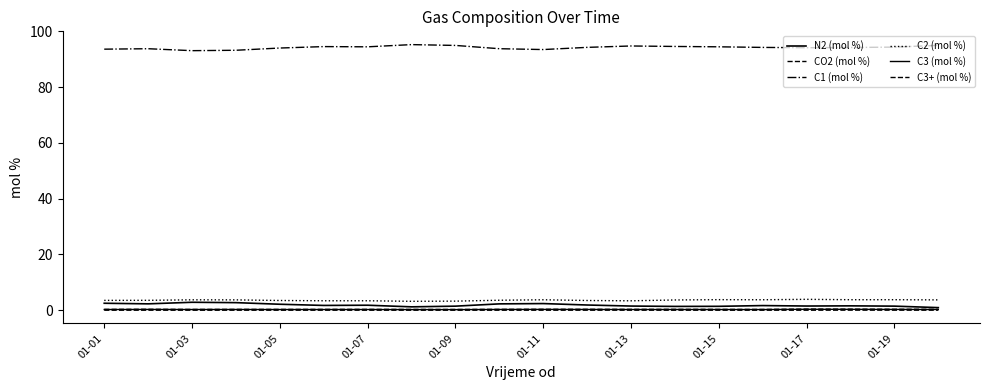

Where is C3 (mol %) nearest to the value 0?

01-09